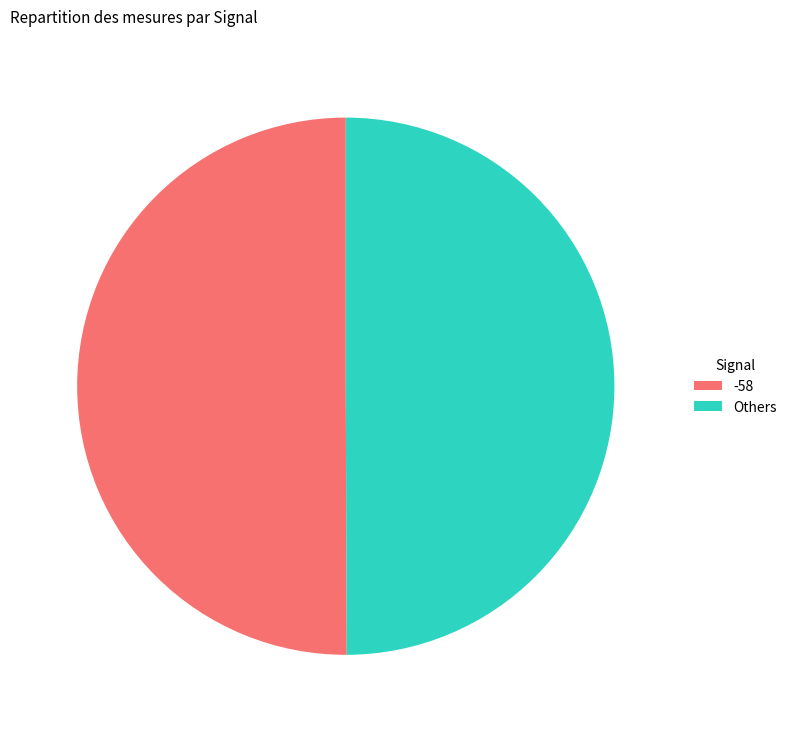

What is the ratio of the value at -58 to the value at Others?

1.0